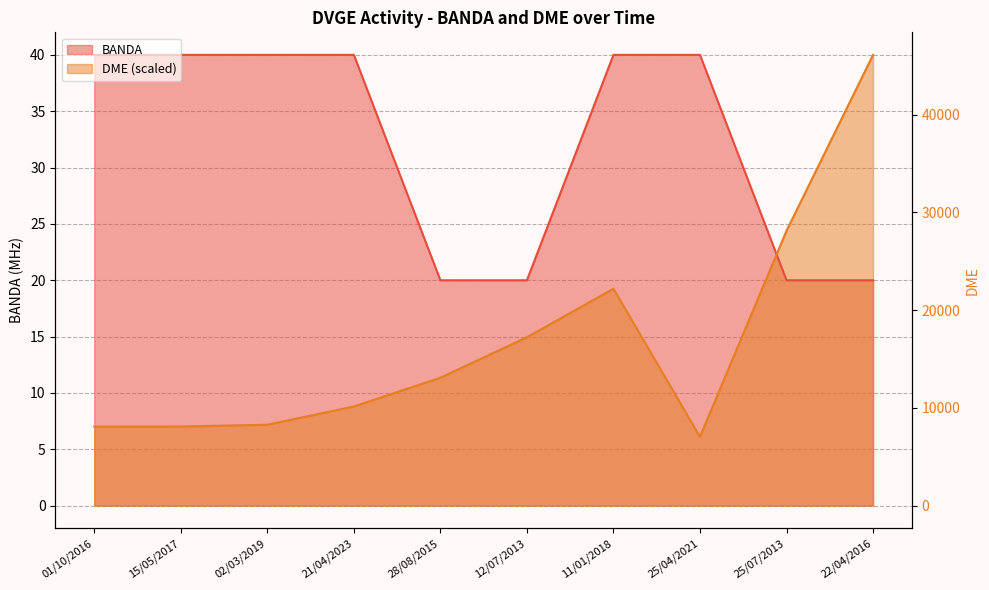

Which has a higher value, 11/01/2018 or 15/05/2017?

11/01/2018